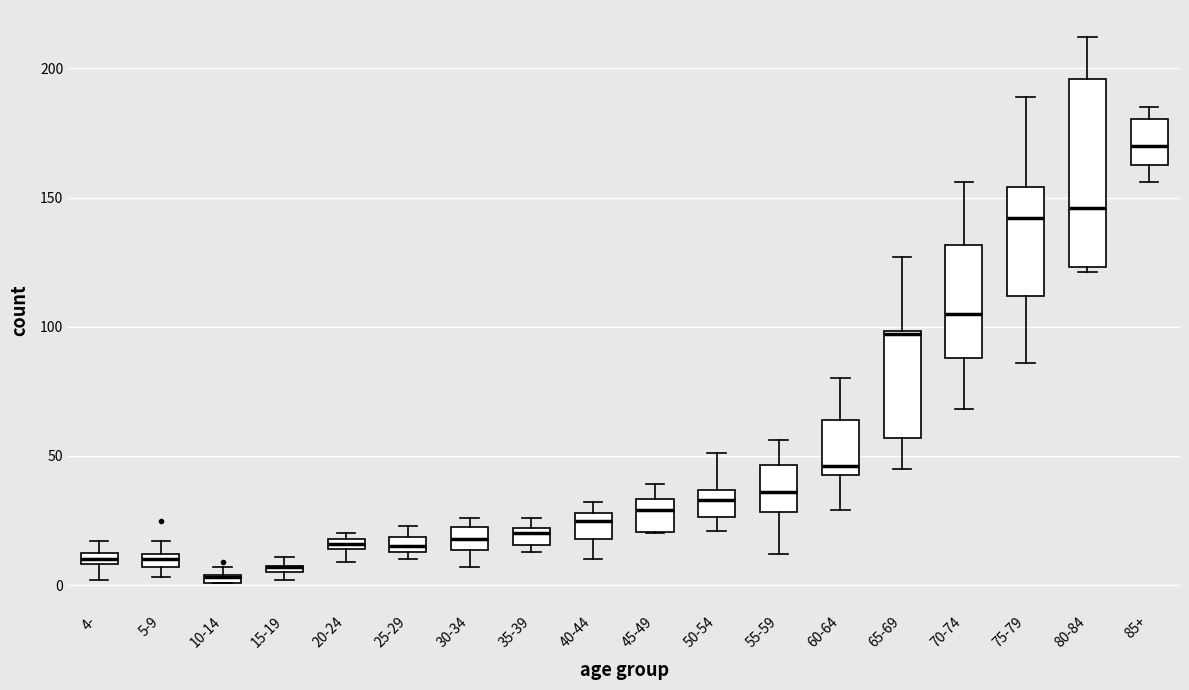

Where is the lower edge of the box for 85+ on the y-axis? The values are not printed on the chart, so give them approximately, as read against the axis.

165